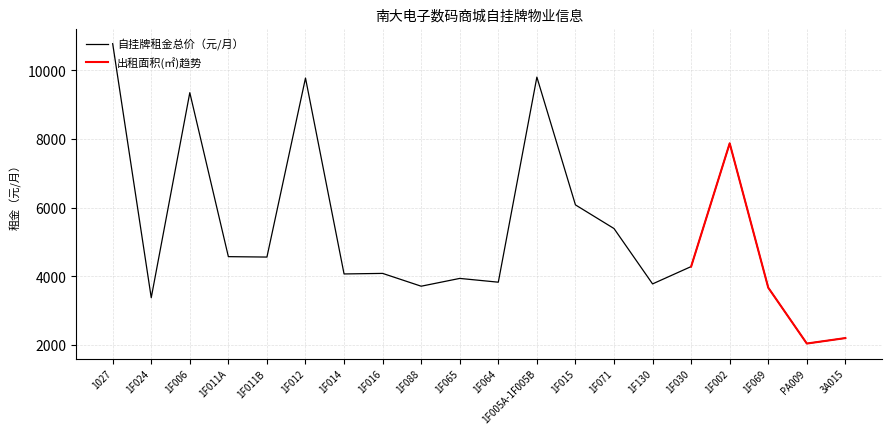

How many categories are shown in the chart?

20